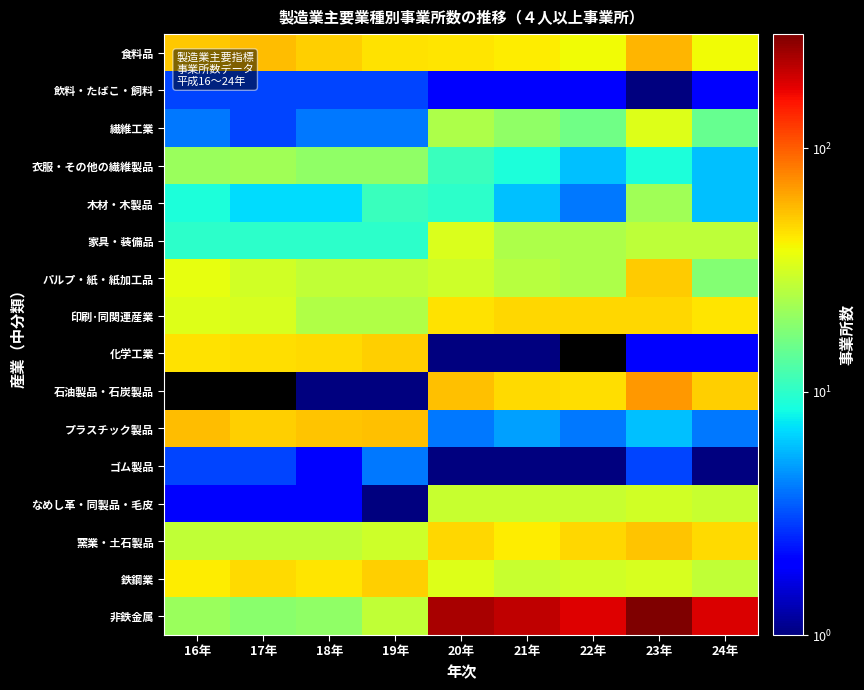

Rank the series by their maximum value, from highest to lowest.

非鉄金属, 石油製品・石炭製品, 食料品, プラスチック製品, 窯業・土石製品, パルプ・紙・紙加工品, 化学工業, 鉄鋼業, 印刷･同関連産業, 繊維工業, 家具・装備品, なめし革・同製品・毛皮, 衣服・その他の繊維製品, 木材・木製品, ゴム製品, 飲料・たばこ・飼料